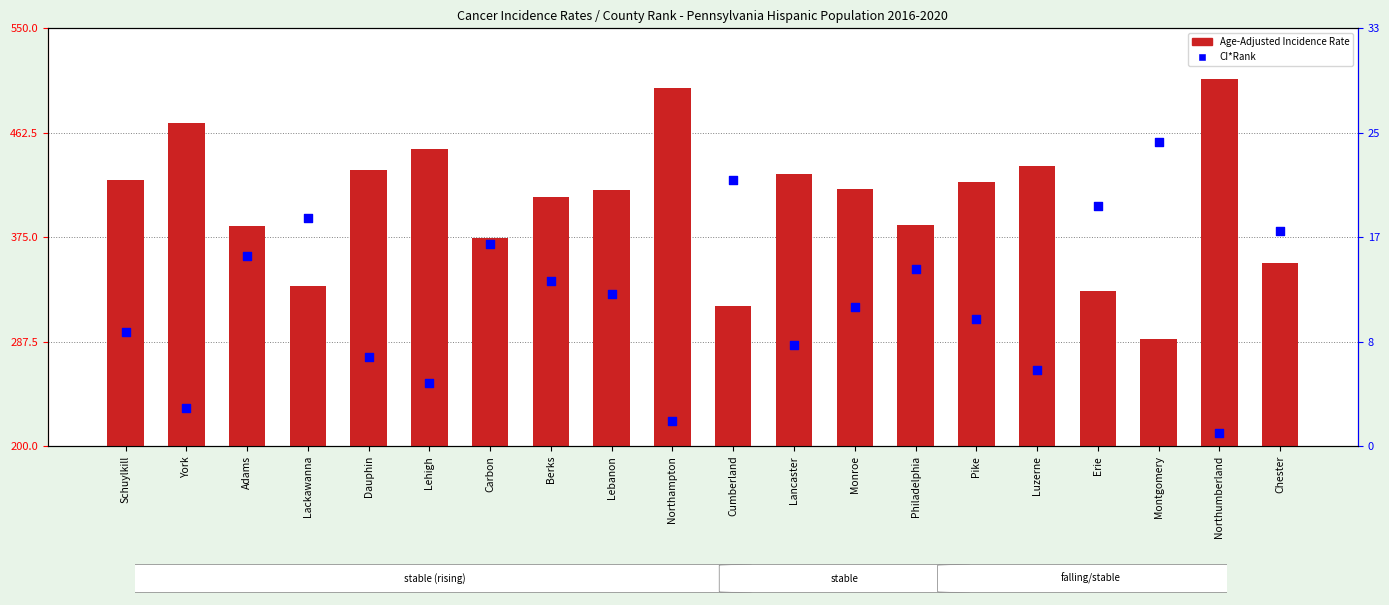

Which series has the largest total across all categories?

Age-Adjusted Incidence Rate